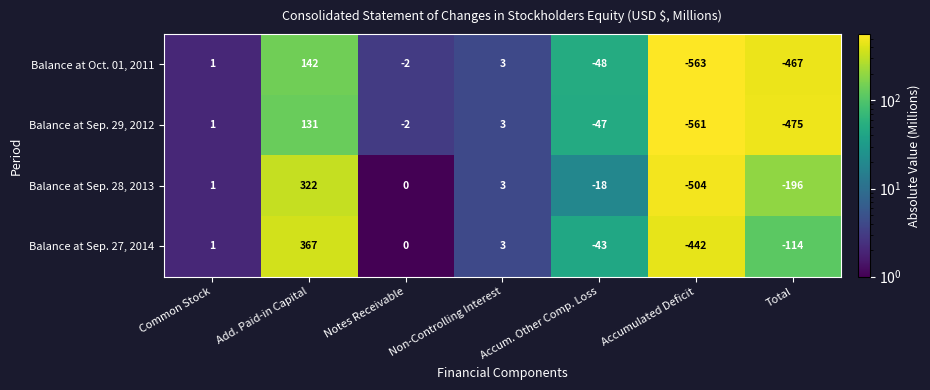

Rank the series at Accum. Other Comp. Loss from lowest to highest value.

Balance at Oct. 01, 2011, Balance at Sep. 29, 2012, Balance at Sep. 27, 2014, Balance at Sep. 28, 2013